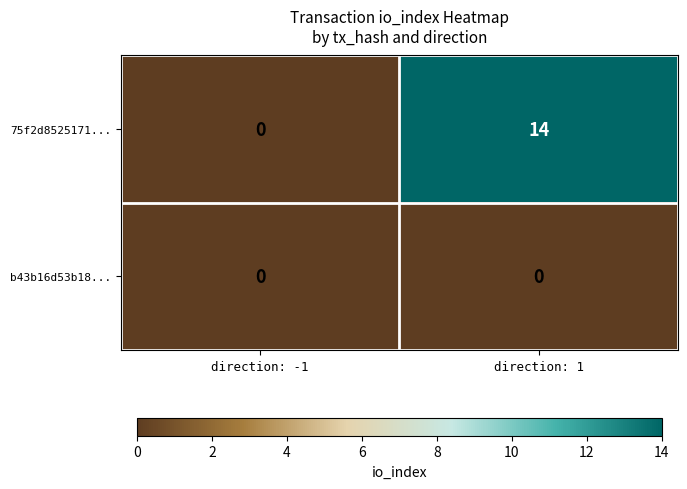

The value of b43b16d53b18... at direction: -1 is 0. True or false?

True